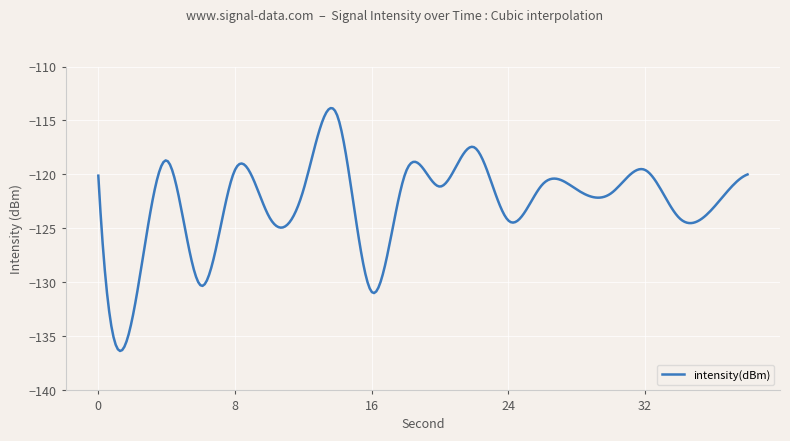

What is the smallest value displayed?

-136.3